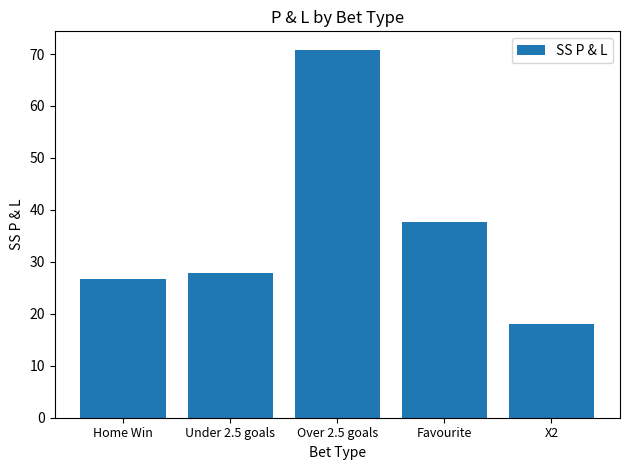

List the labels in order of value, largest first.

Over 2.5 goals, Favourite, Under 2.5 goals, Home Win, X2